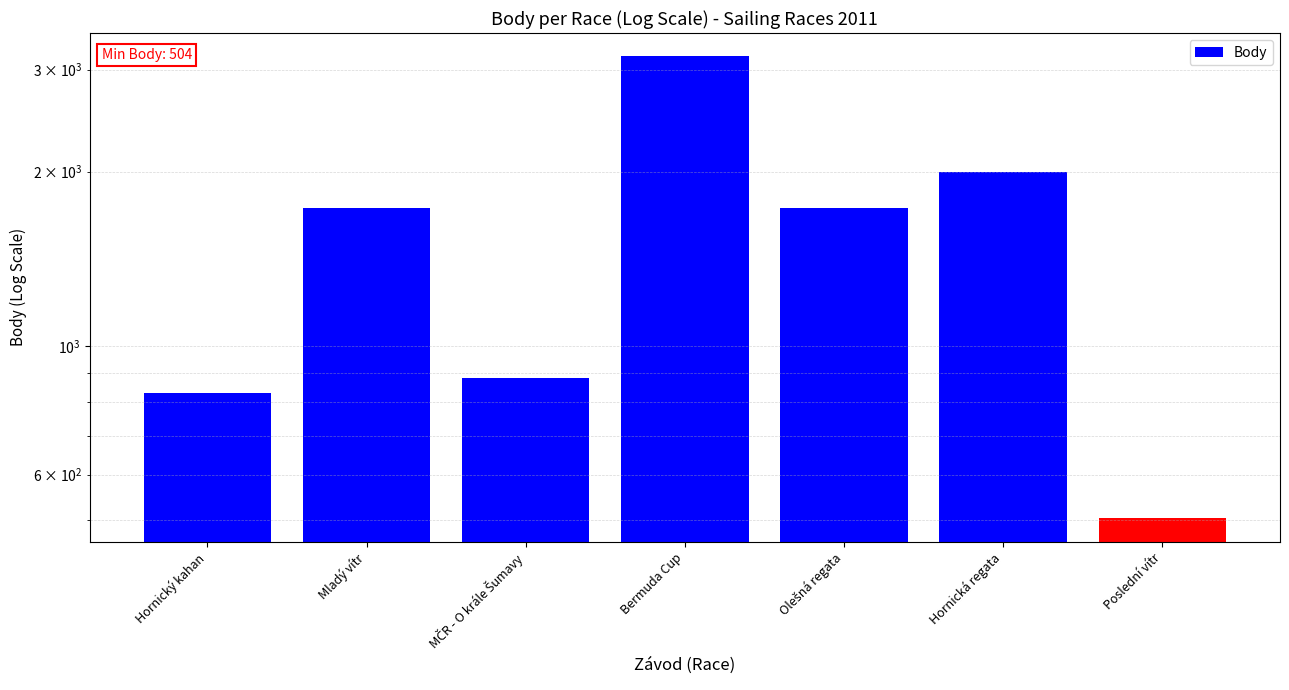

How many data points does each series have?

7